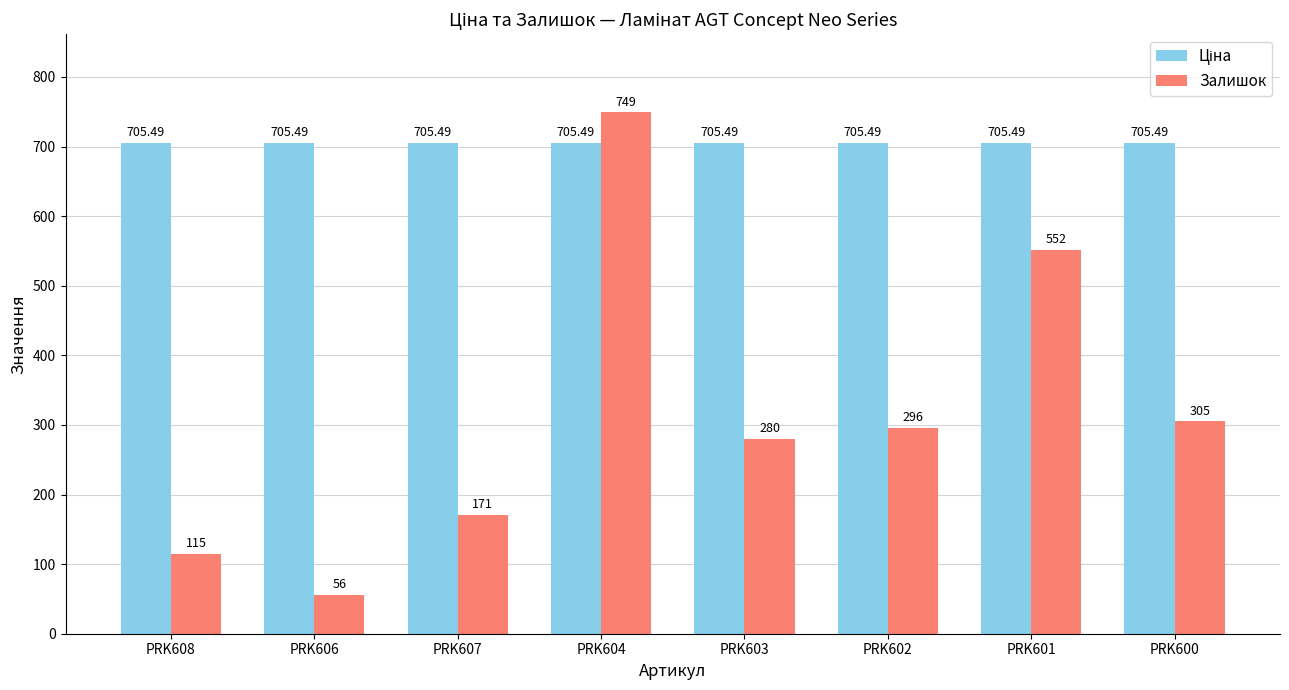

Which series has the largest range (max minus min)?

Залишок